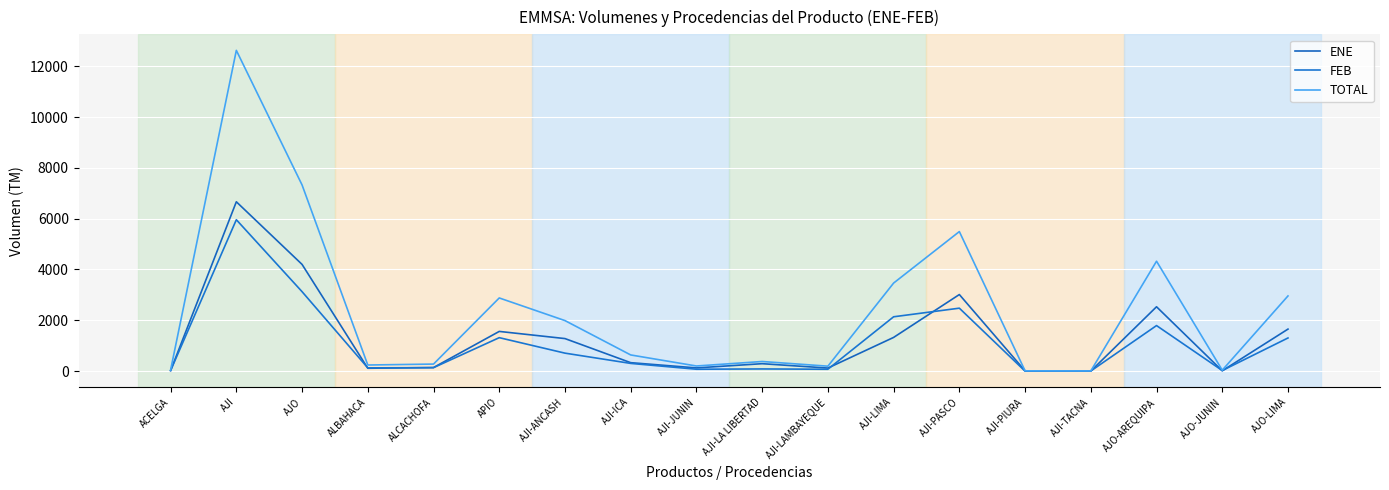

Reading right to left, list all the values displayed in this chart.

ENE: AJO-LIMA=1654	AJO-JUNIN=13	AJO-AREQUIPA=2533	AJI-TACNA=2	AJI-PIURA=12	AJI-PASCO=3014	AJI-LIMA=1327	AJI-LAMBAYEQUE=121	AJI-LA LIBERTAD=293	AJI-JUNIN=127	AJI-ICA=333	AJI-ANCASH=1281	APIO=1563	ALCACHOFA=141	ALBAHACA=113	AJO=4200	AJI=6665	ACELGA=20
FEB: AJO-LIMA=1305	AJO-JUNIN=24	AJO-AREQUIPA=1793	AJI-TACNA=5	AJI-PIURA=0	AJI-PASCO=2478	AJI-LIMA=2139	AJI-LAMBAYEQUE=74	AJI-LA LIBERTAD=86	AJI-JUNIN=75	AJI-ICA=304	AJI-ANCASH=708	APIO=1317	ALCACHOFA=137	ALBAHACA=128	AJO=3127	AJI=5959	ACELGA=25
TOTAL: AJO-LIMA=2959	AJO-JUNIN=37	AJO-AREQUIPA=4326	AJI-TACNA=7	AJI-PIURA=12	AJI-PASCO=5492	AJI-LIMA=3466	AJI-LAMBAYEQUE=195	AJI-LA LIBERTAD=379	AJI-JUNIN=202	AJI-ICA=637	AJI-ANCASH=1989	APIO=2880	ALCACHOFA=278	ALBAHACA=241	AJO=7327	AJI=12624	ACELGA=45